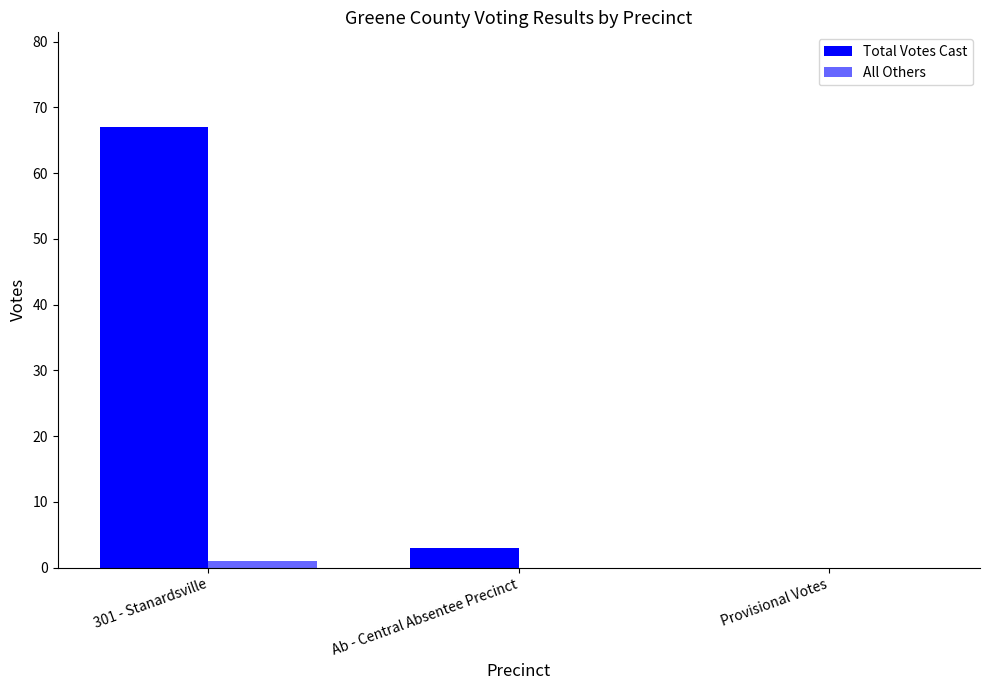

At how many categories does at least one series exceed 62?

1